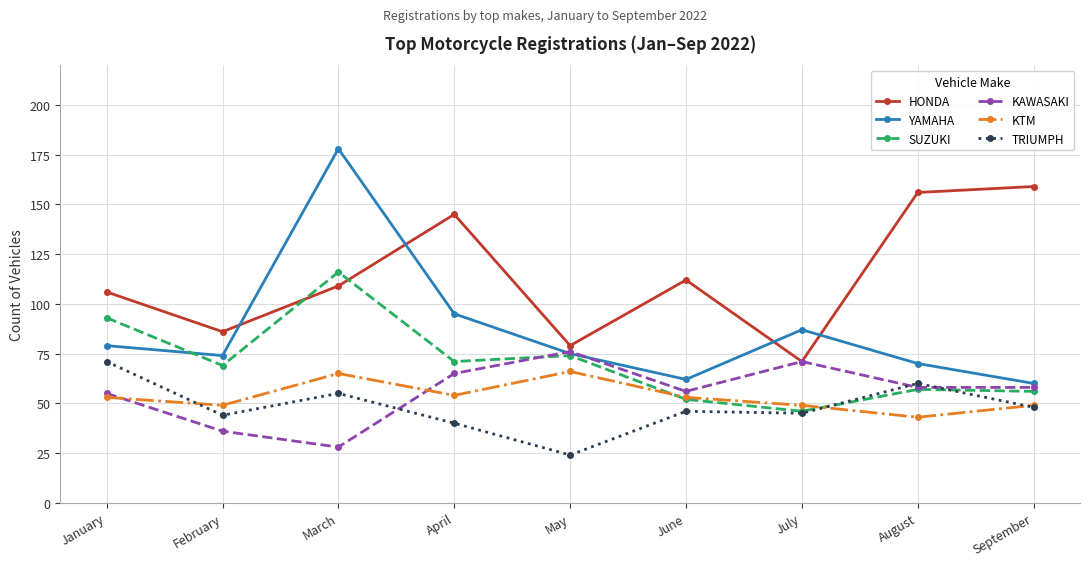

How many lines are shown in the chart?

6